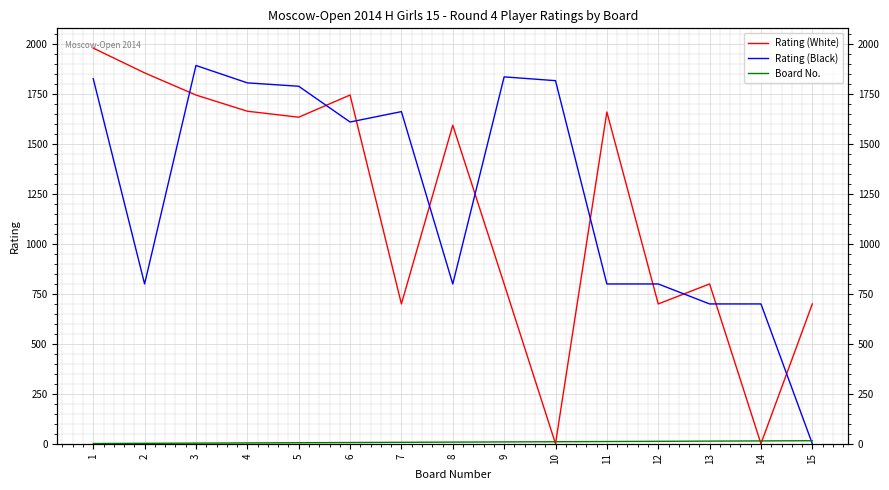

What is the value of the Rating (Black) point at the 13th from the left?

700